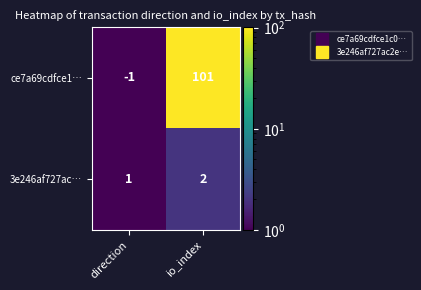

At which label is 3e246af727ac… closest to 1?

direction